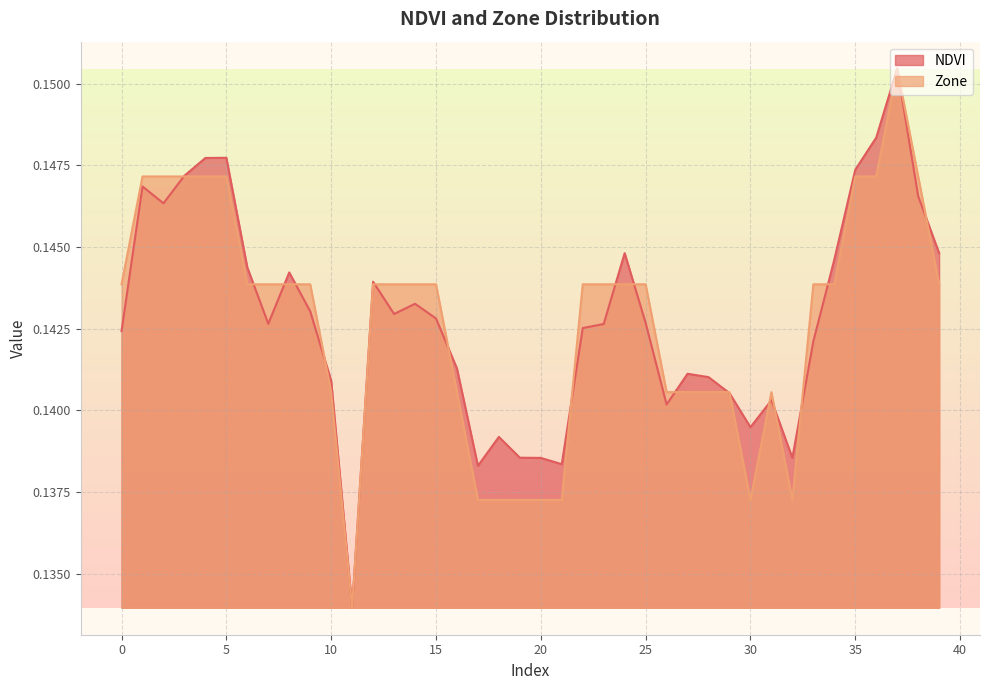

Reading left to right, list all the values displayed in this chart.

NDVI: 0=0.1	1=0.1	2=0.1	3=0.1	4=0.1	5=0.1	6=0.1	7=0.1	8=0.1	9=0.1	10=0.1	11=0.1	12=0.1	13=0.1	14=0.1	15=0.1	16=0.1	17=0.1	18=0.1	19=0.1	20=0.1	21=0.1	22=0.1	23=0.1	24=0.1	25=0.1	26=0.1	27=0.1	28=0.1	29=0.1	30=0.1	31=0.1	32=0.1	33=0.1	34=0.1	35=0.1	36=0.1	37=0.2	38=0.1	39=0.1
Zone: 0=0.1	1=0.1	2=0.1	3=0.1	4=0.1	5=0.1	6=0.1	7=0.1	8=0.1	9=0.1	10=0.1	11=0.1	12=0.1	13=0.1	14=0.1	15=0.1	16=0.1	17=0.1	18=0.1	19=0.1	20=0.1	21=0.1	22=0.1	23=0.1	24=0.1	25=0.1	26=0.1	27=0.1	28=0.1	29=0.1	30=0.1	31=0.1	32=0.1	33=0.1	34=0.1	35=0.1	36=0.1	37=0.2	38=0.1	39=0.1